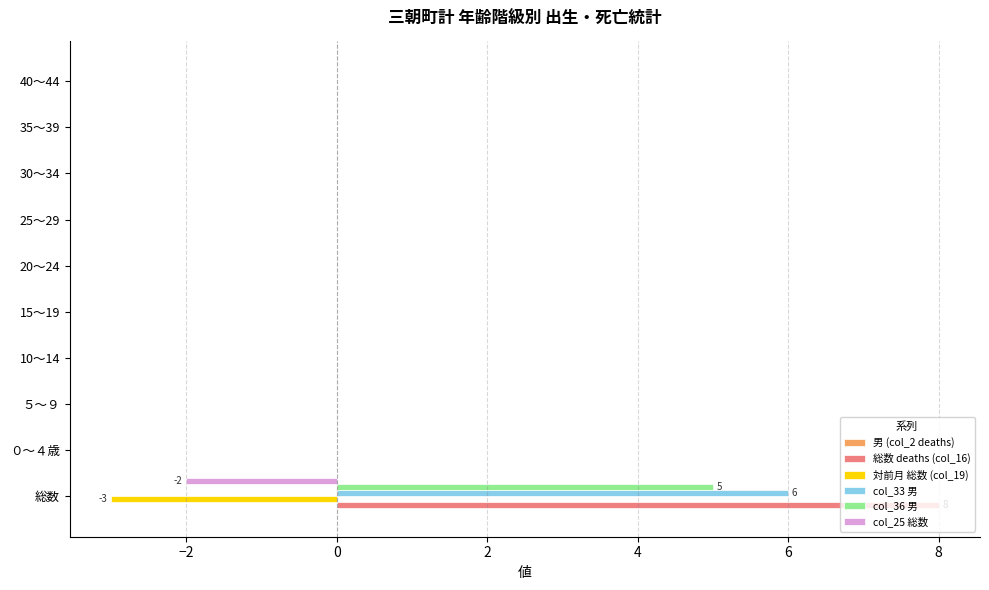

Which series changed the most between 総数 and 35～39?

総数 deaths (col_16)